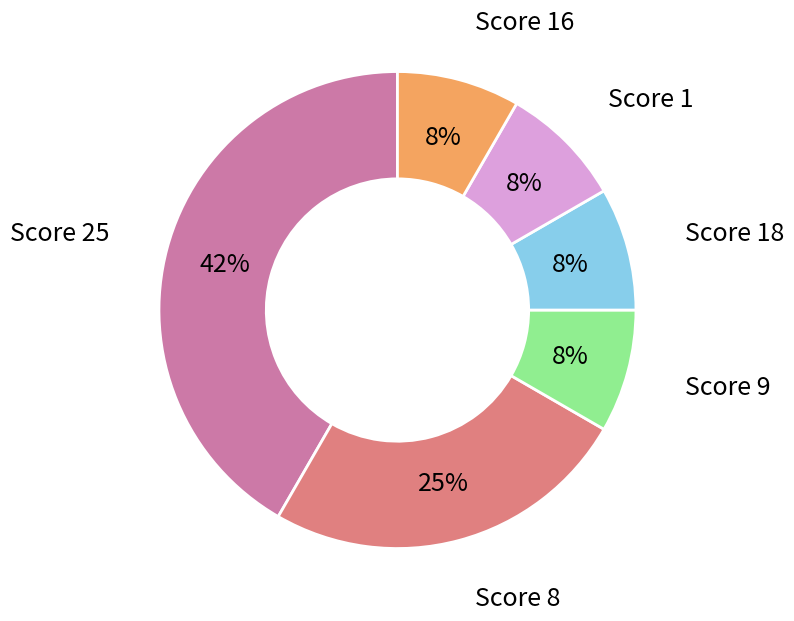

To the nearest percent, what is the average slice percentage?

17%